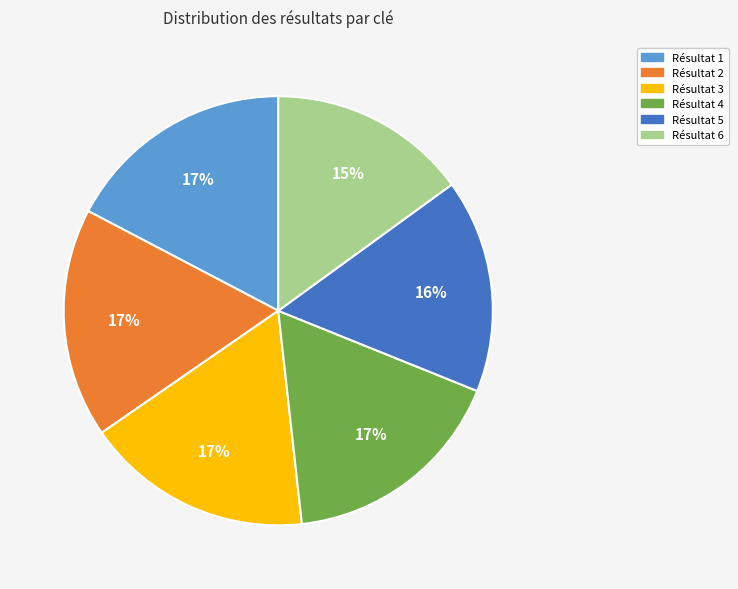

To the nearest percent, what is the average slice percentage?

17%